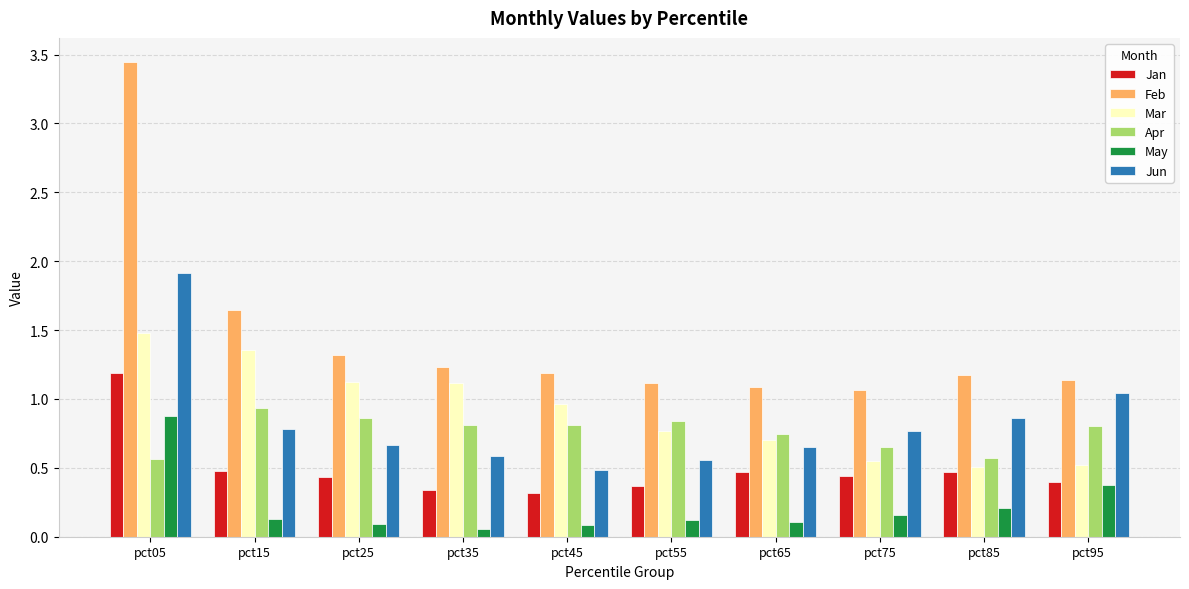

What is the sum of all Mar values?

9.1